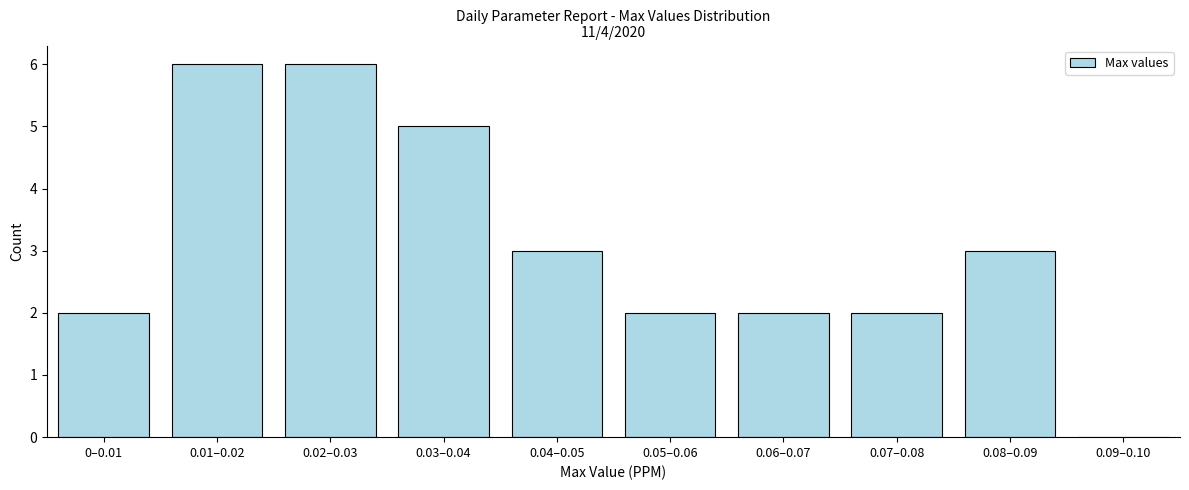

Reading right to left, transcribe all the data shown in this chart.

0.09–0.10=0	0.08–0.09=3	0.07–0.08=2	0.06–0.07=2	0.05–0.06=2	0.04–0.05=3	0.03–0.04=5	0.02–0.03=6	0.01–0.02=6	0–0.01=2